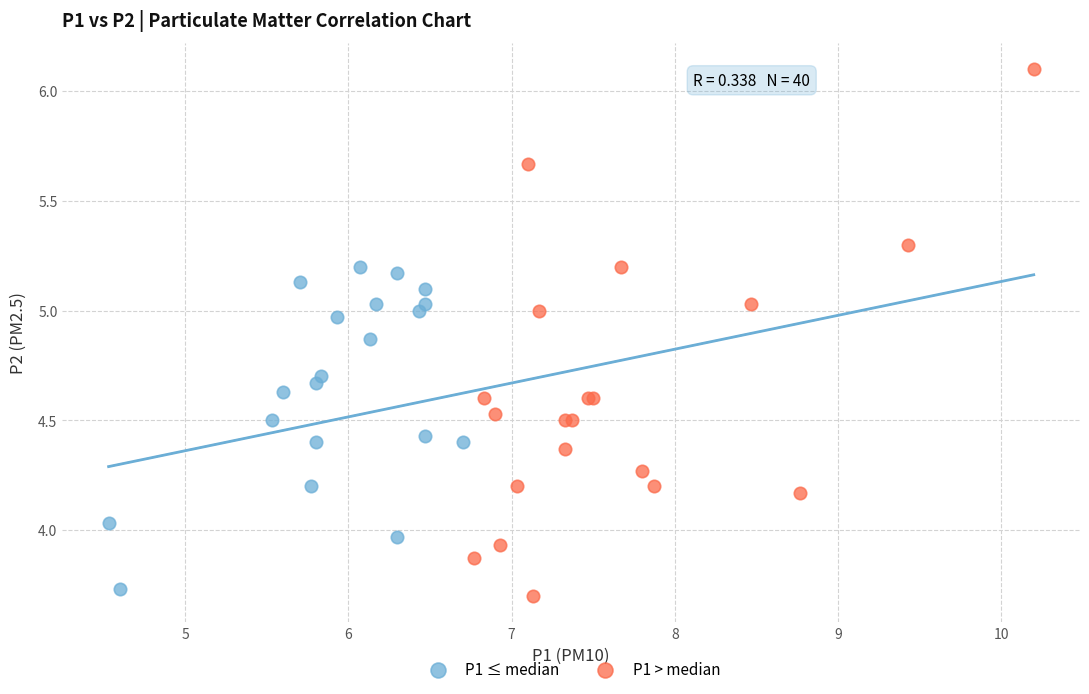

What are all the series names shown in the legend?

P1 ≤ median, P1 > median